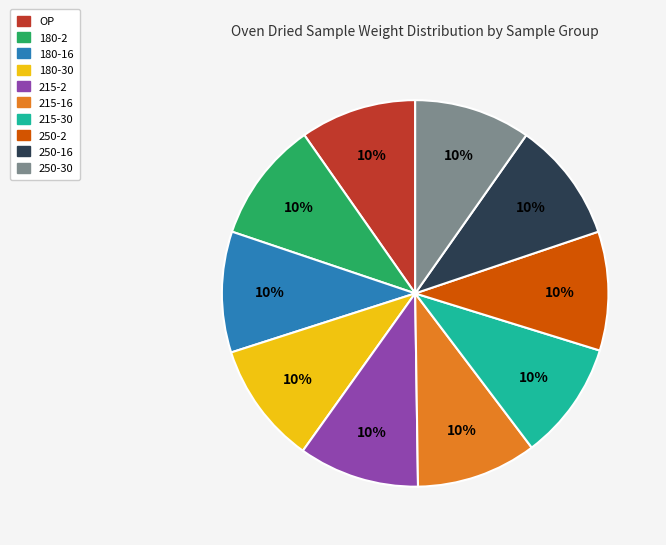

To the nearest percent, what is the average slice percentage?

10%